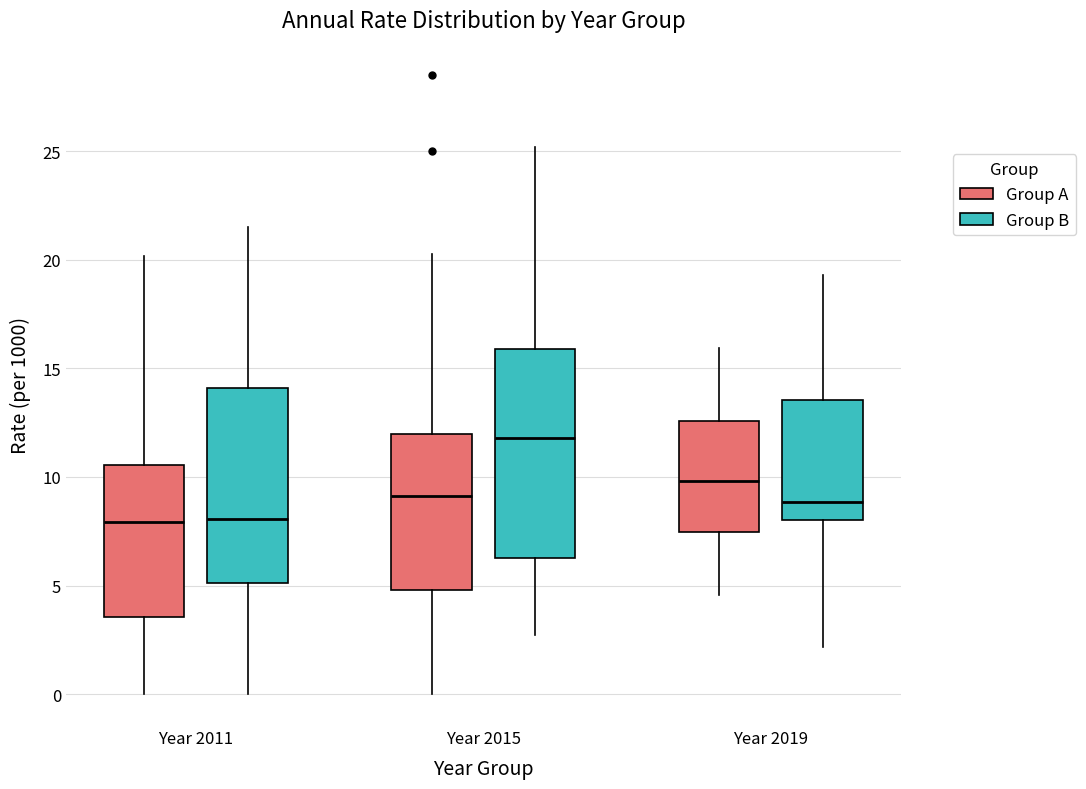

Reading left to right, read every box against the y-axis: the position of its median line, the range the box covers, and the ends of its whiskers. The values are not printed on the chart, so give them approximately, as read against the axis.

Year 2011 (Group A): median 8.0, box 3.5 to 10.5, whiskers 0.0 to 20.0
Year 2011 (Group B): median 8.0, box 5.0 to 14.0, whiskers 0.0 to 21.5
Year 2015 (Group A): median 9.0, box 5.0 to 12.0, whiskers 0.0 to 20.5
Year 2015 (Group B): median 12.0, box 6.0 to 16.0, whiskers 2.5 to 25.0
Year 2019 (Group A): median 10.0, box 7.5 to 12.5, whiskers 4.5 to 16.0
Year 2019 (Group B): median 9.0, box 8.0 to 13.5, whiskers 2.0 to 19.5